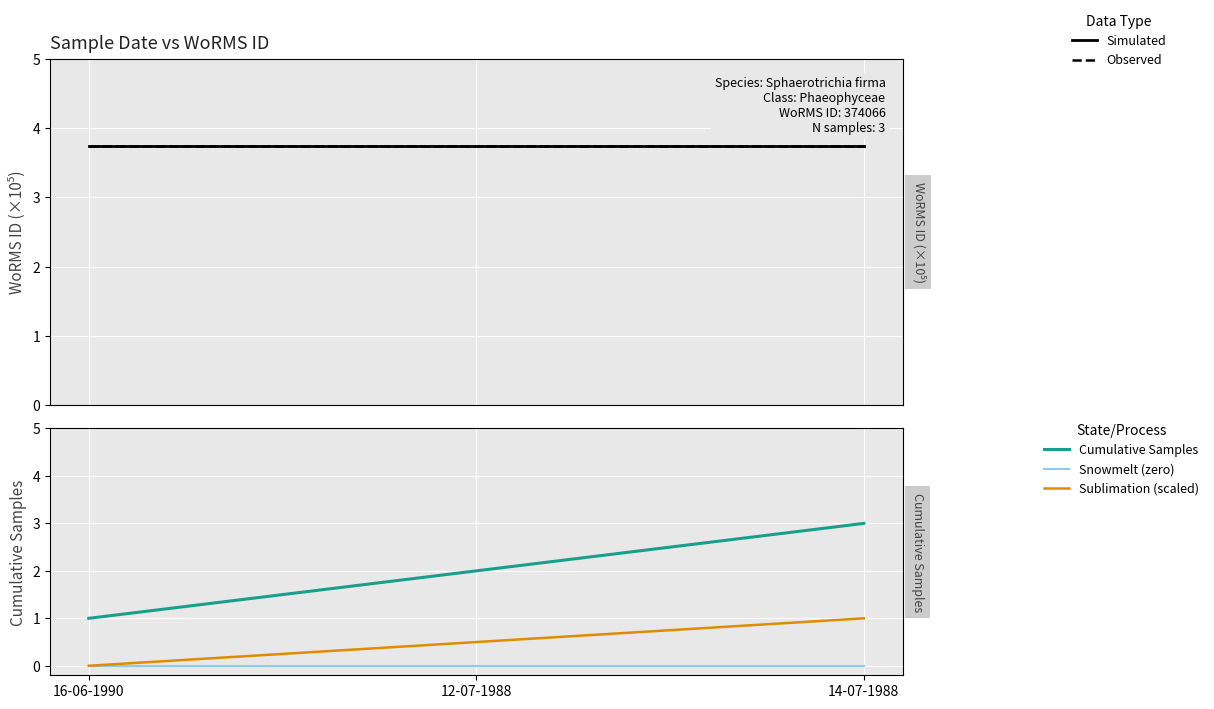

Reading left to right, transcribe all the data shown in this chart.

Simulated: 3.7	3.7	3.7
Observed: 3.7	3.7	3.7
Cumulative Samples: 1.0	2.0	3.0
Snowmelt (zero): 0.0	0.0	0.0
Sublimation (scaled): 0.0	0.5	1.0